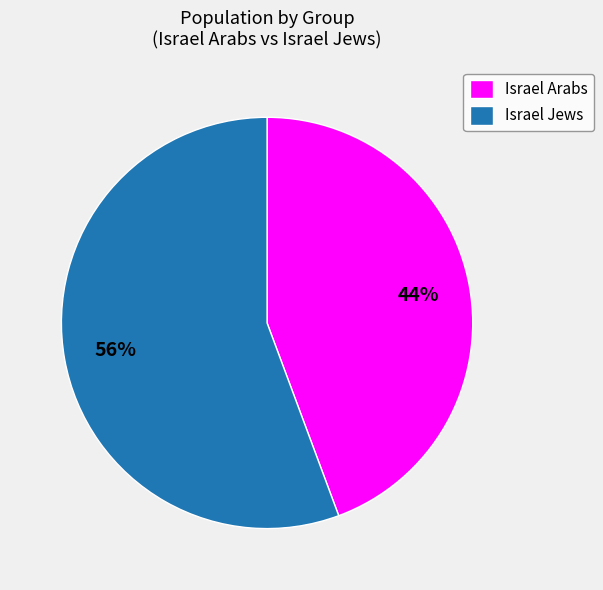

Is it true that Israel Jews is 63% of the pie?

False